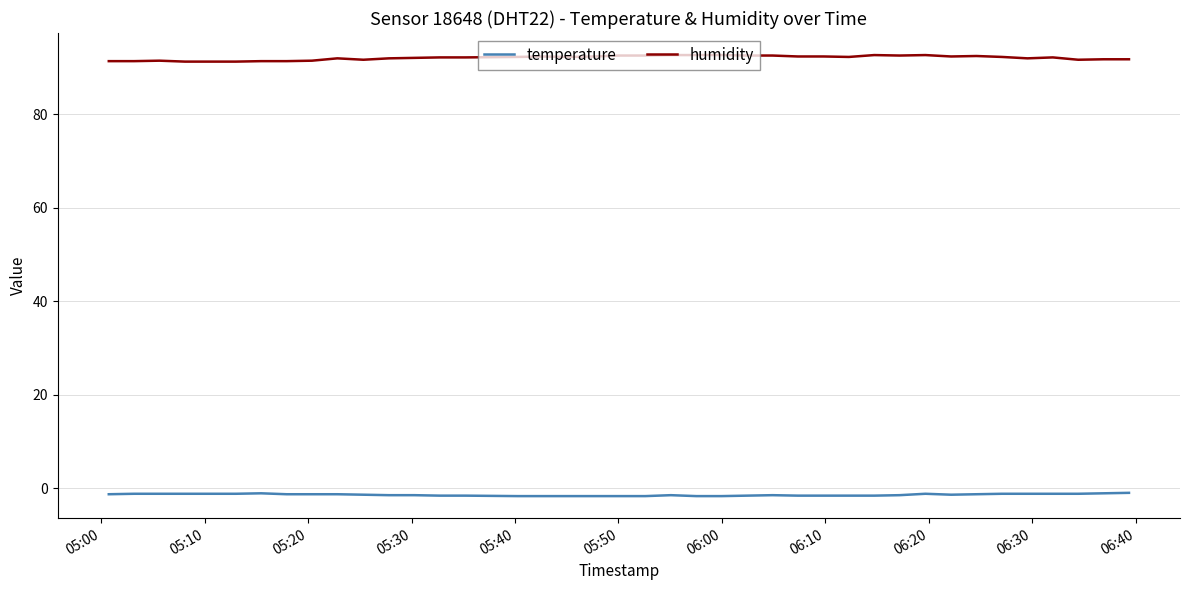

True or false: humidity and temperature intersect in this chart.

False